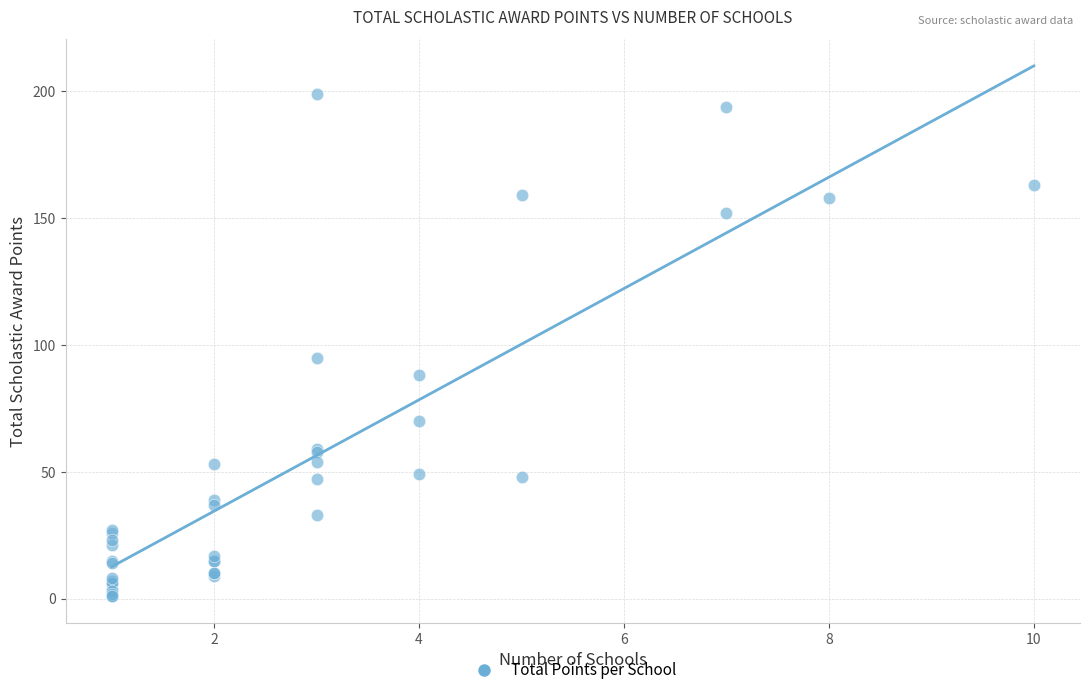

What Y value in the scatter plot is closest to 100?

95